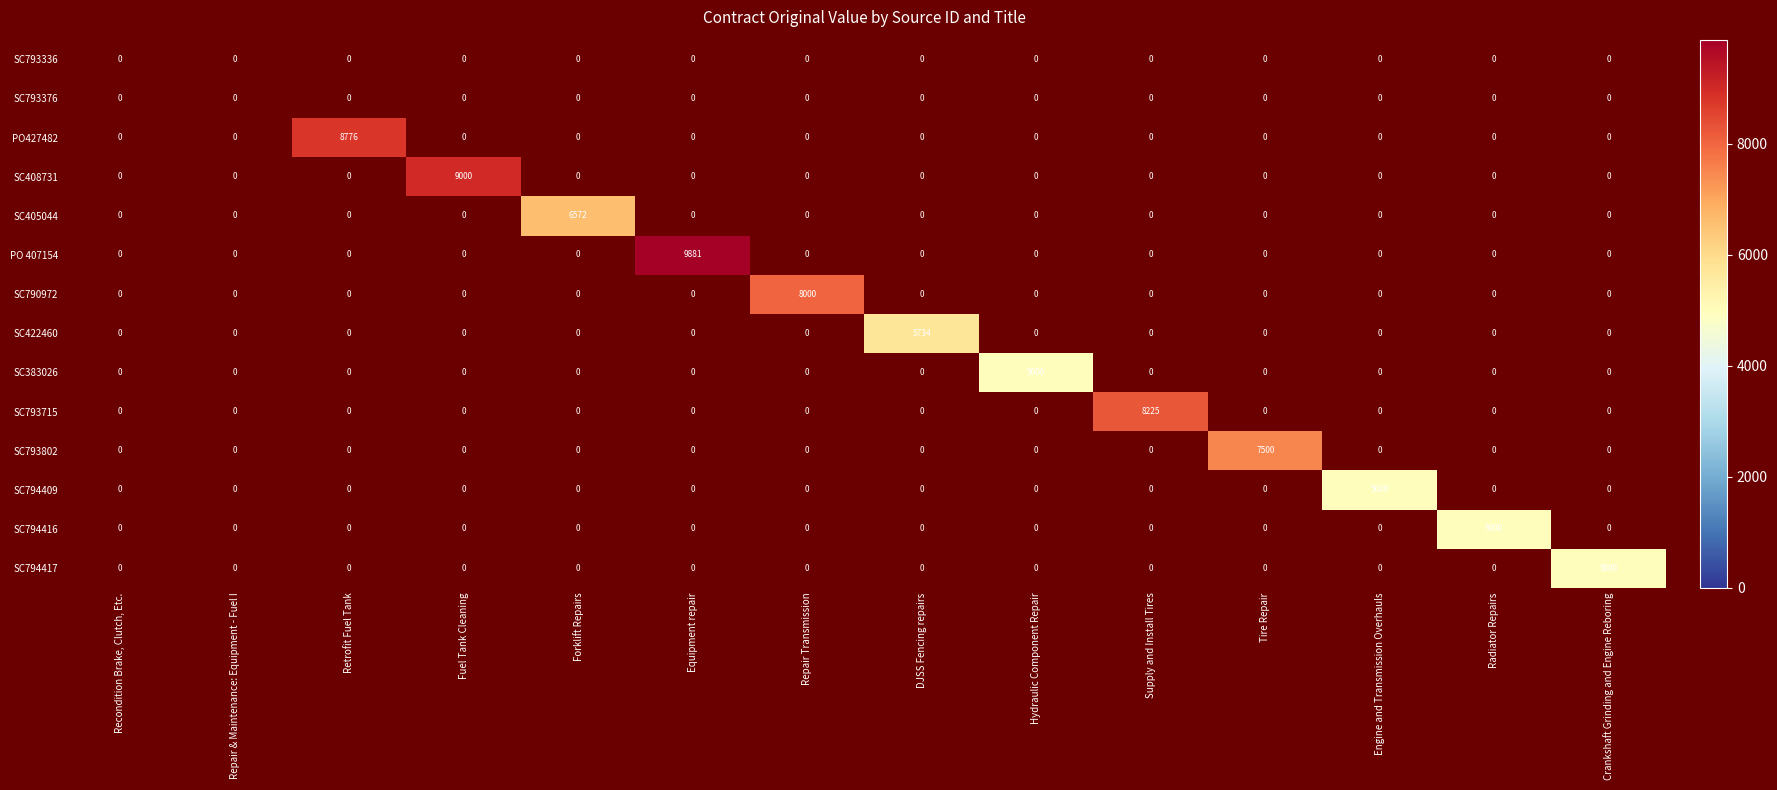

The SC408731 series shows 15635 at Fuel Tank Cleaning. True or false?

False